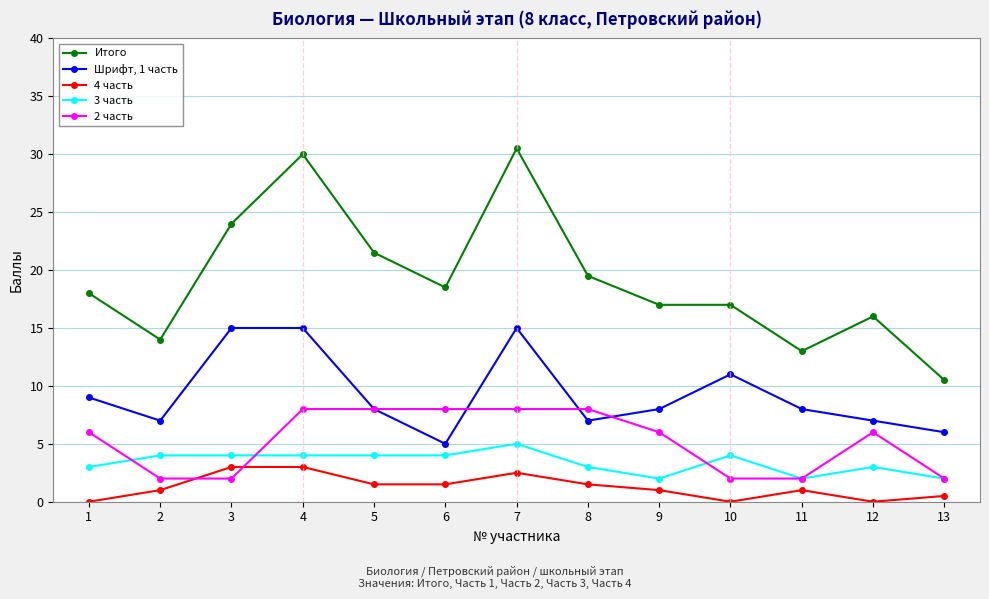

How many distinct data groups are displayed?

5